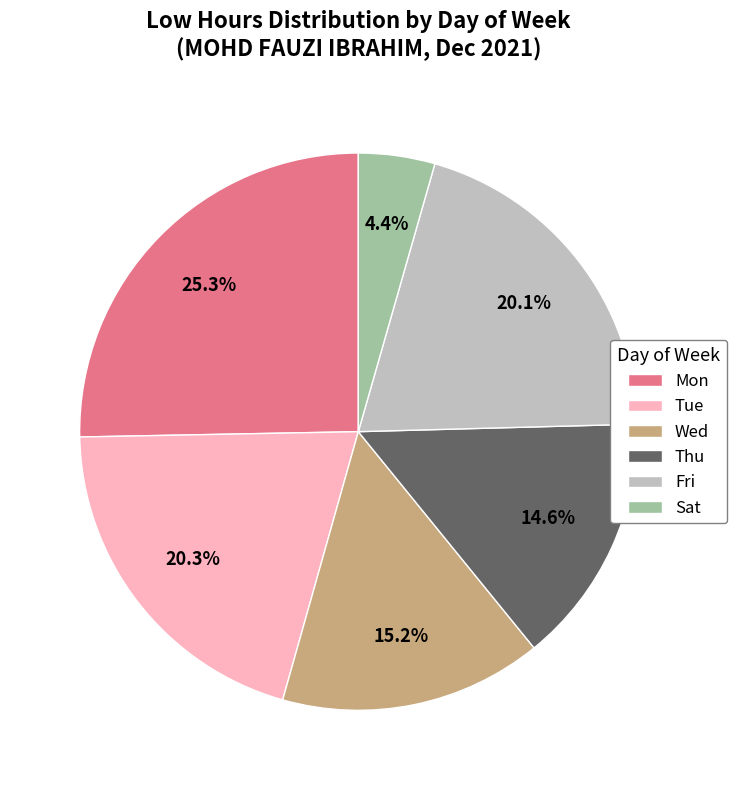

Between Fri and Mon, which is larger?

Mon